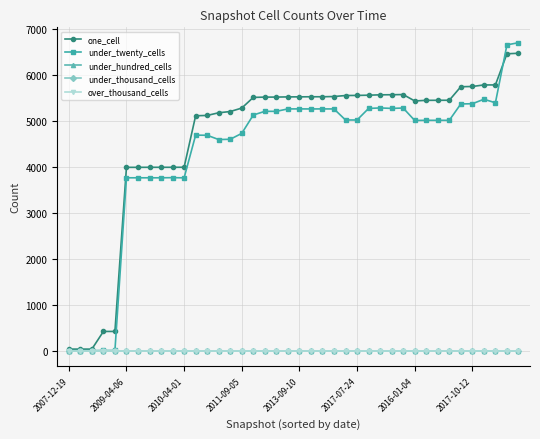

Where do one_cell and under_twenty_cells first cross each other?

37 and 38